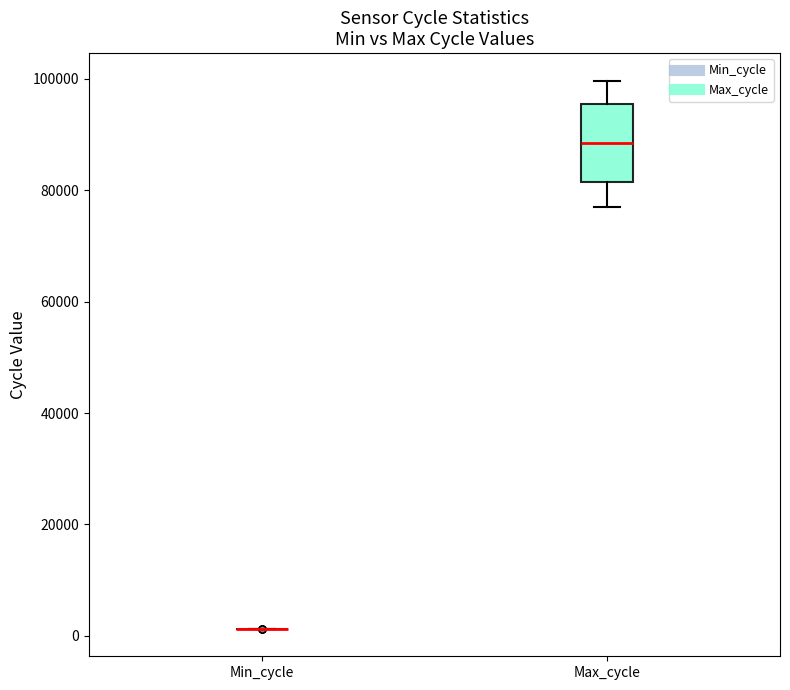

Reading left to right, transcribe this box plot: for each box, give where its median line is, the range the box spans, and where its two whiskers end, as read against the y-axis. The values are not printed on the chart, so give them approximately, as read against the axis.

Min_cycle: box collapsed to a line at 2000, whiskers 2000 to 2000
Max_cycle: median 88000, box 82000 to 96000, whiskers 78000 to 100000